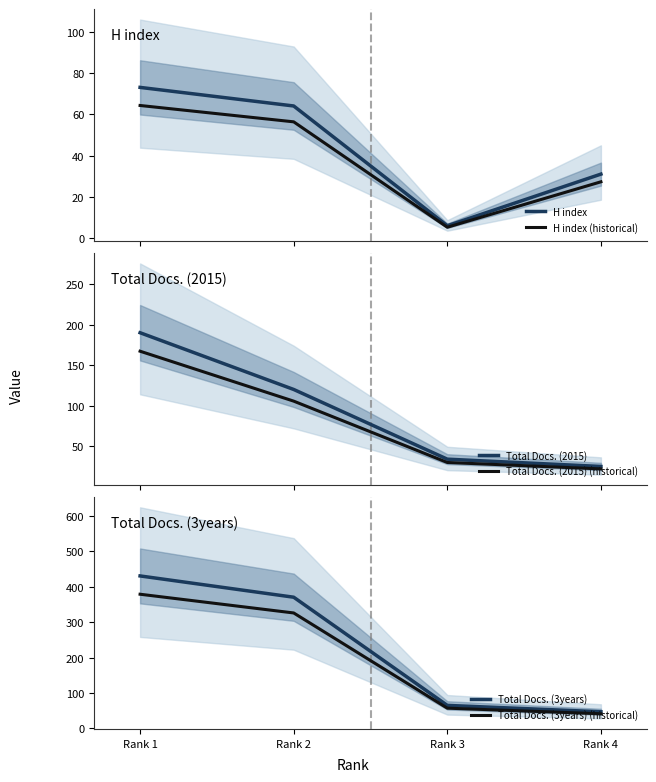

Rank the series by their maximum value, from lowest to highest.

H index (historical), H index, Total Docs. (2015) (historical), Total Docs. (2015), Total Docs. (3years) (historical), Total Docs. (3years)